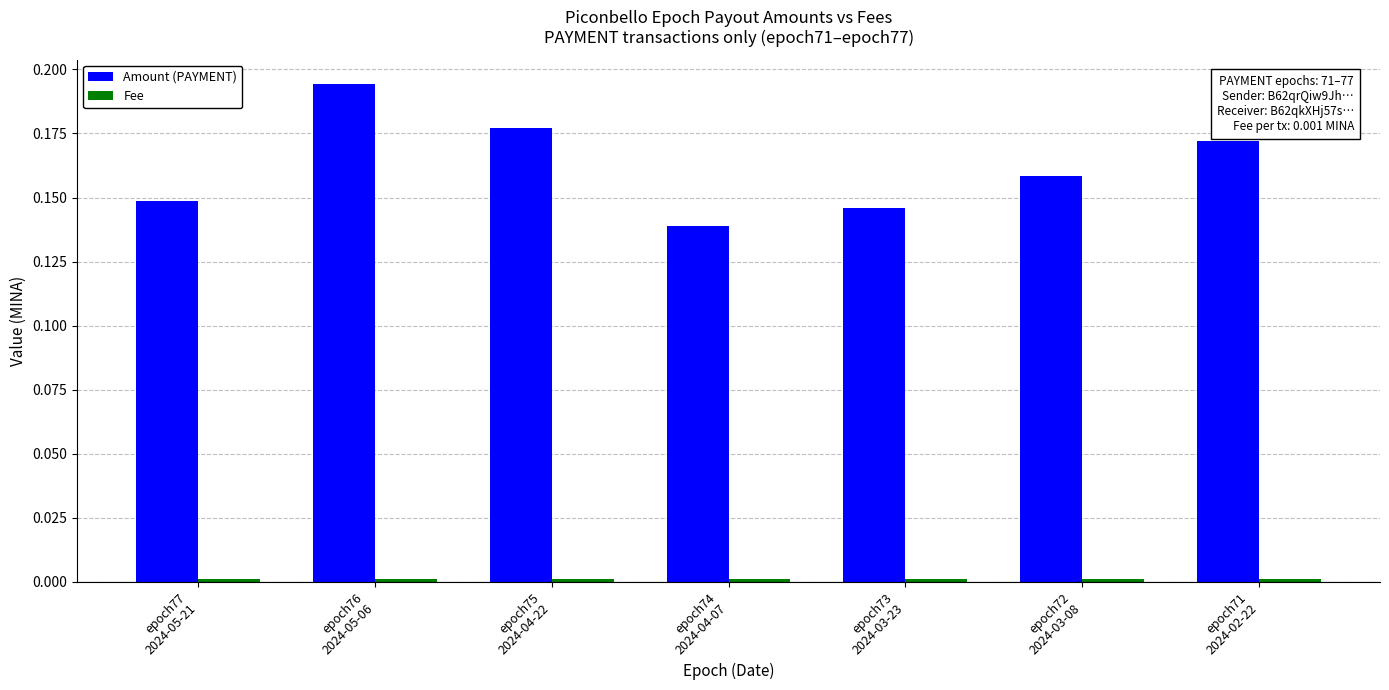

Which series has the largest total across all categories?

Amount (PAYMENT)